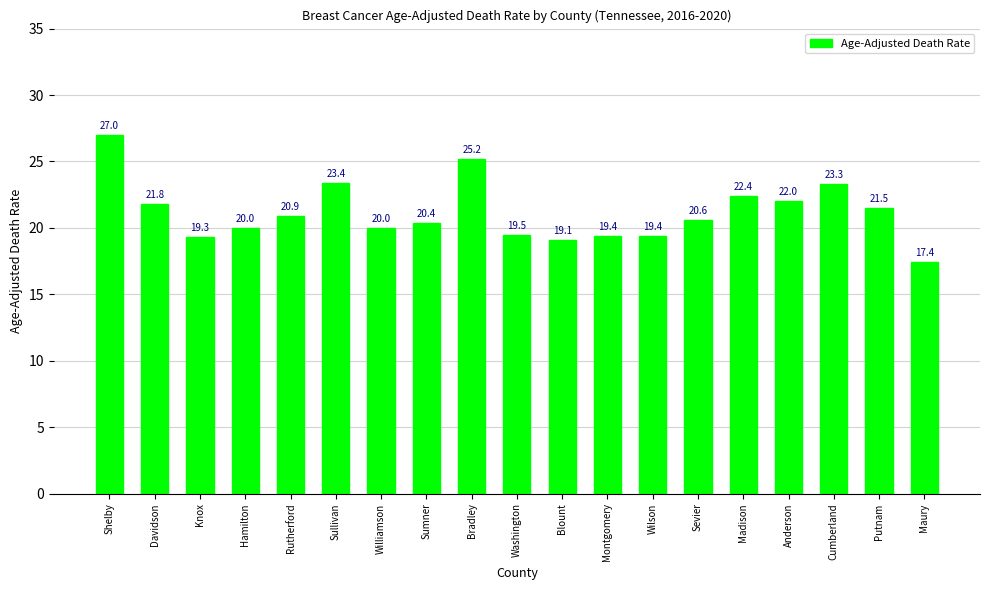

Reading right to left, what are all the values shown in this chart?

Maury=17.4	Putnam=21.5	Cumberland=23.3	Anderson=22.0	Madison=22.4	Sevier=20.6	Wilson=19.4	Montgomery=19.4	Blount=19.1	Washington=19.5	Bradley=25.2	Sumner=20.4	Williamson=20.0	Sullivan=23.4	Rutherford=20.9	Hamilton=20.0	Knox=19.3	Davidson=21.8	Shelby=27.0